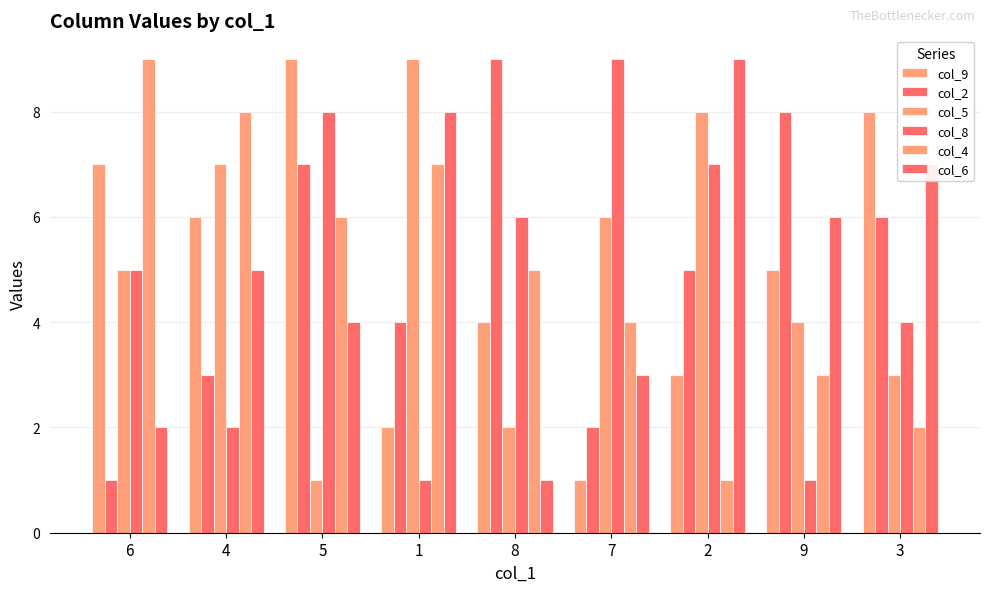

How many series are shown in this chart?

6